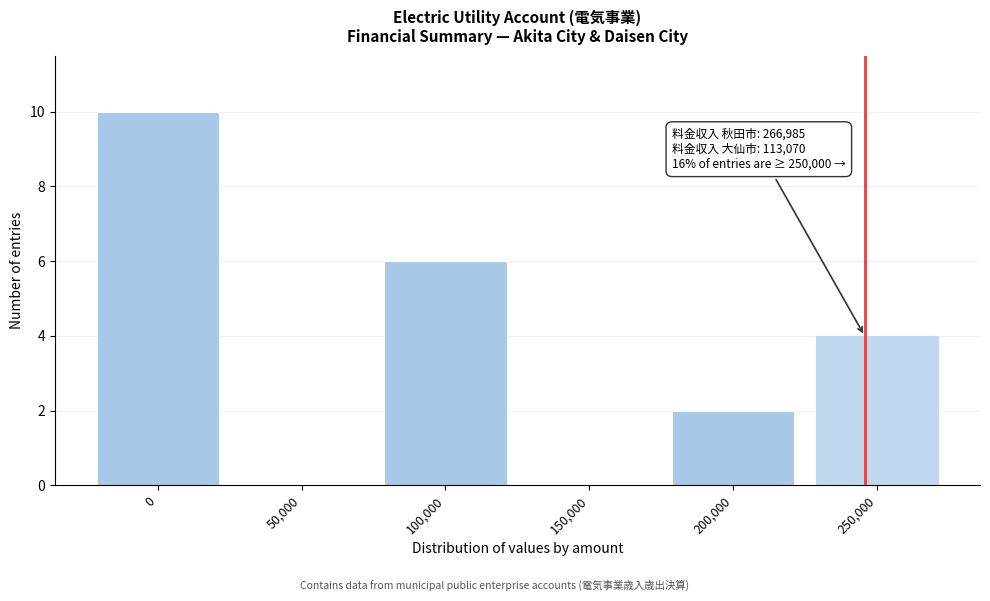

Reading right to left, extract all data points from this chart.

250,000=4	200,000=2	150,000=0	100,000=6	50,000=0	0=10